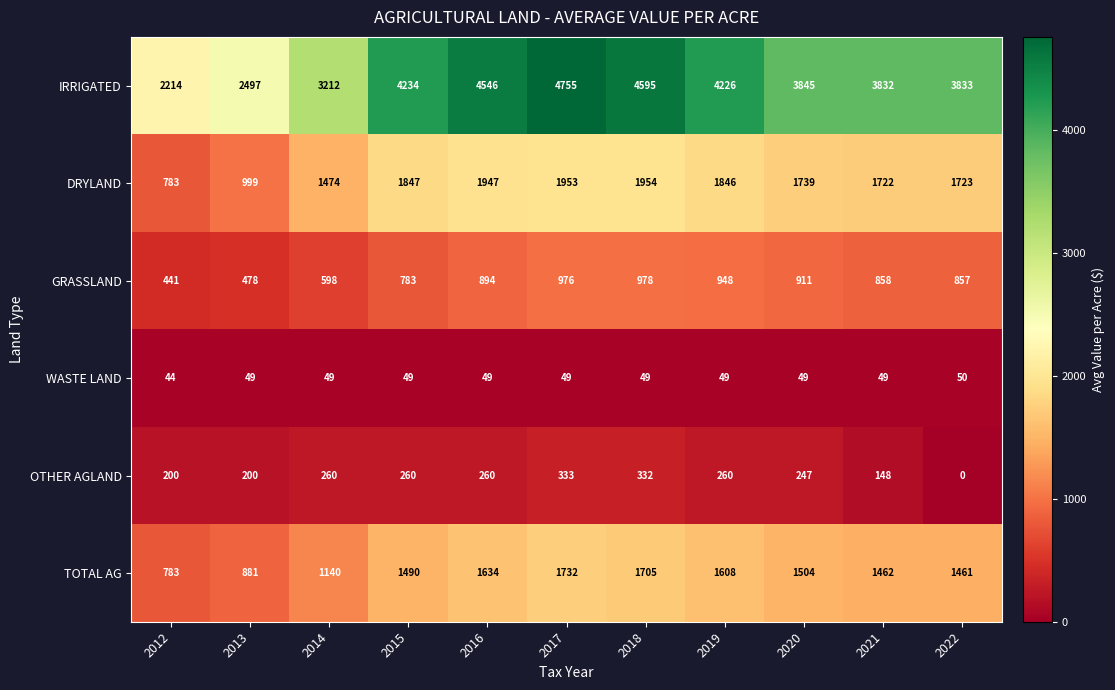

What is the difference between the highest and lowest values at 2022?

3833